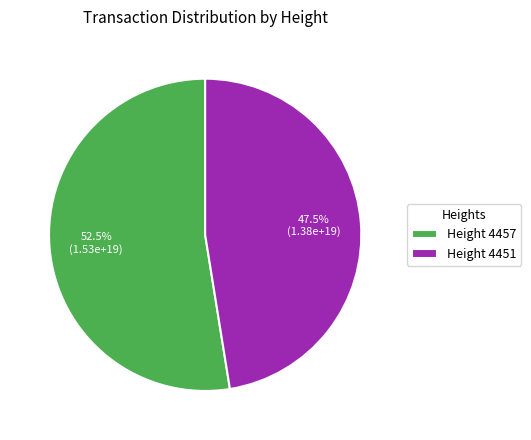

What is the largest slice in the pie chart?

Height 4457